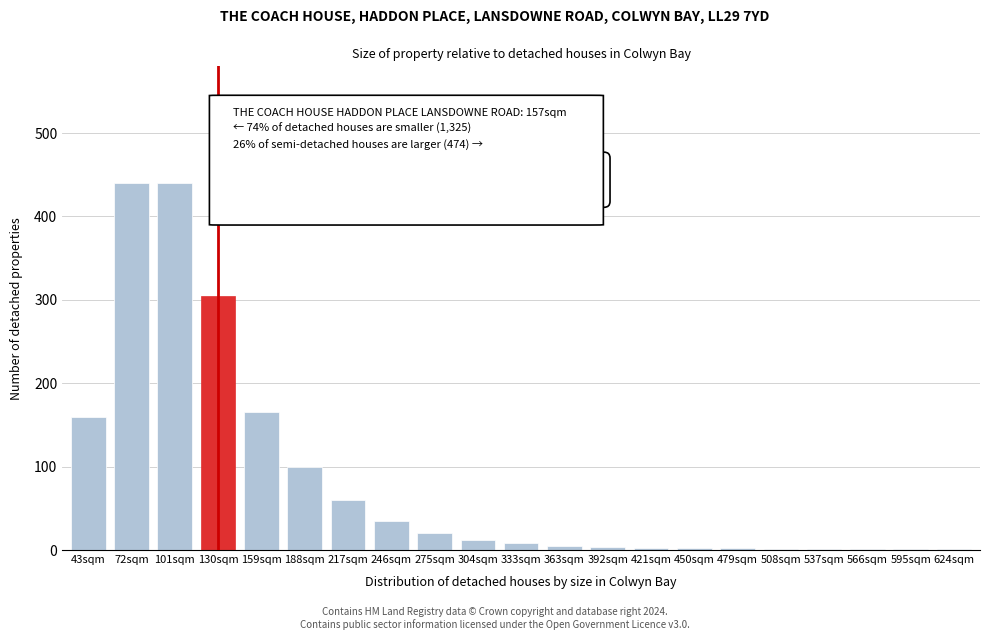

True or false: the data shows 1 at 624sqm.

True